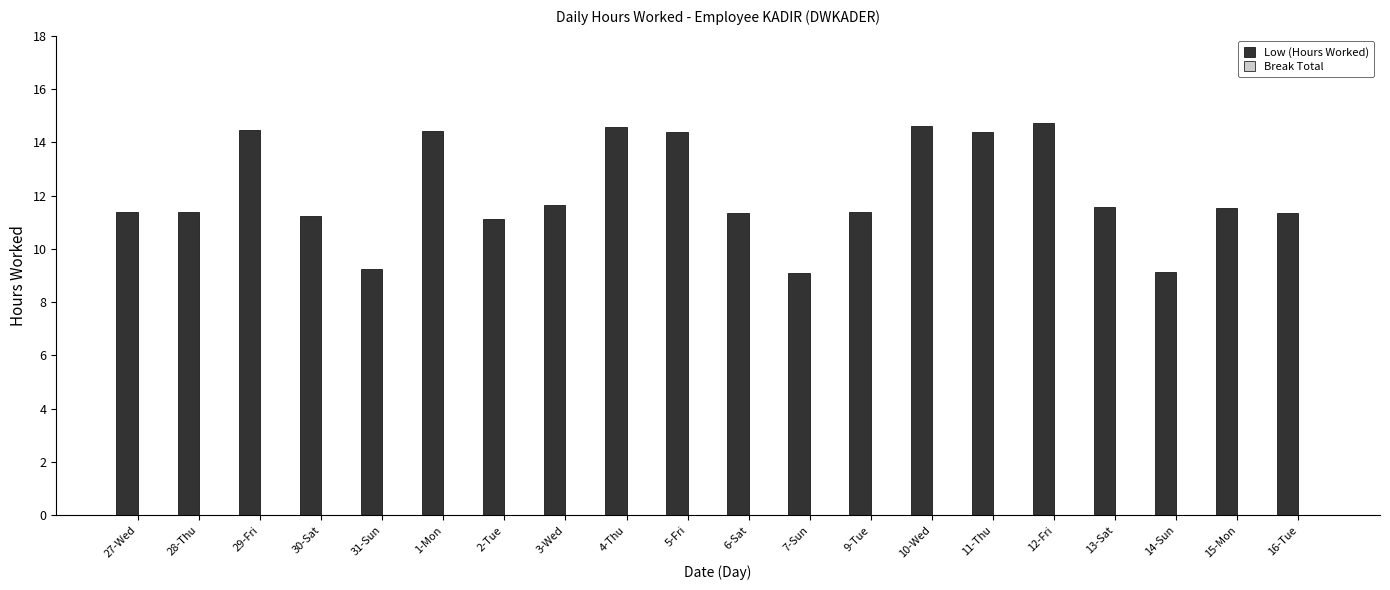

What is the minimum value shown in the chart?

9.1